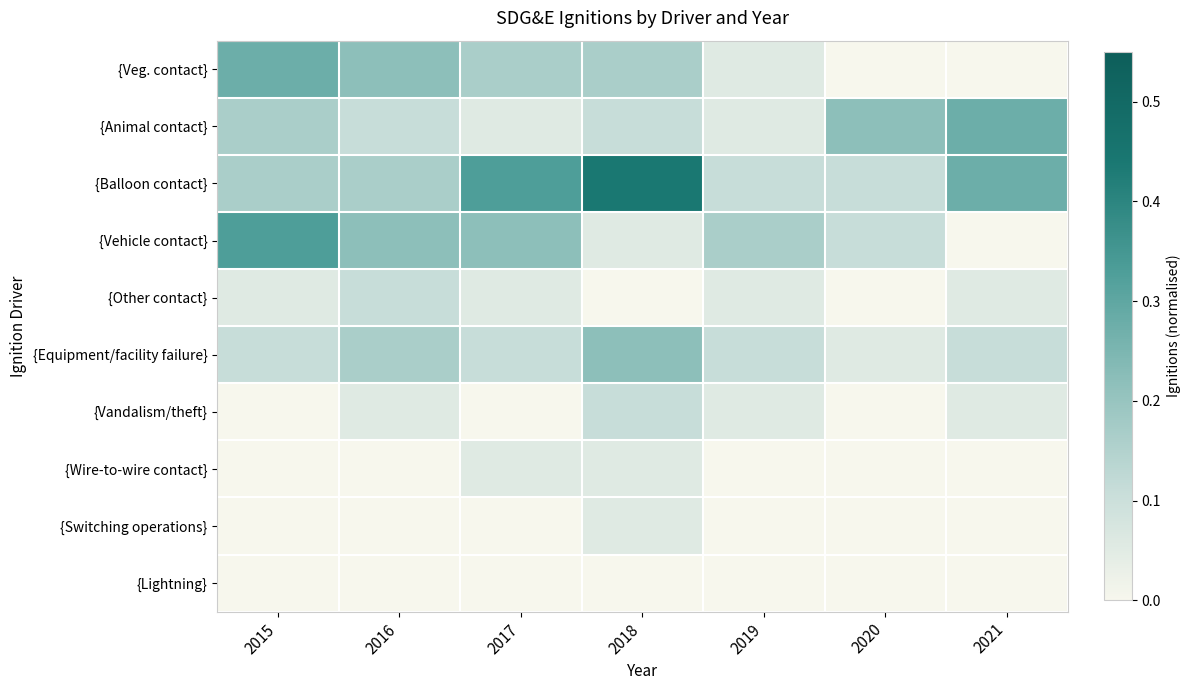

Reading left to right, list all the values displayed in this chart.

{Veg. contact}: 2015=0.3	2016=0.2	2017=0.2	2018=0.2	2019=0.1	2020=0.0	2021=0.0
{Animal contact}: 2015=0.2	2016=0.1	2017=0.1	2018=0.1	2019=0.1	2020=0.2	2021=0.3
{Balloon contact}: 2015=0.2	2016=0.2	2017=0.3	2018=0.4	2019=0.1	2020=0.1	2021=0.3
{Vehicle contact}: 2015=0.3	2016=0.2	2017=0.2	2018=0.1	2019=0.2	2020=0.1	2021=0.0
{Other contact}: 2015=0.1	2016=0.1	2017=0.1	2018=0.0	2019=0.1	2020=0.0	2021=0.1
{Equipment/facility failure}: 2015=0.1	2016=0.2	2017=0.1	2018=0.2	2019=0.1	2020=0.1	2021=0.1
{Vandalism/theft}: 2015=0.0	2016=0.1	2017=0.0	2018=0.1	2019=0.1	2020=0.0	2021=0.1
{Wire-to-wire contact}: 2015=0.0	2016=0.0	2017=0.1	2018=0.1	2019=0.0	2020=0.0	2021=0.0
{Switching operations}: 2015=0.0	2016=0.0	2017=0.0	2018=0.1	2019=0.0	2020=0.0	2021=0.0
{Lightning}: 2015=0.0	2016=0.0	2017=0.0	2018=0.0	2019=0.0	2020=0.0	2021=0.0